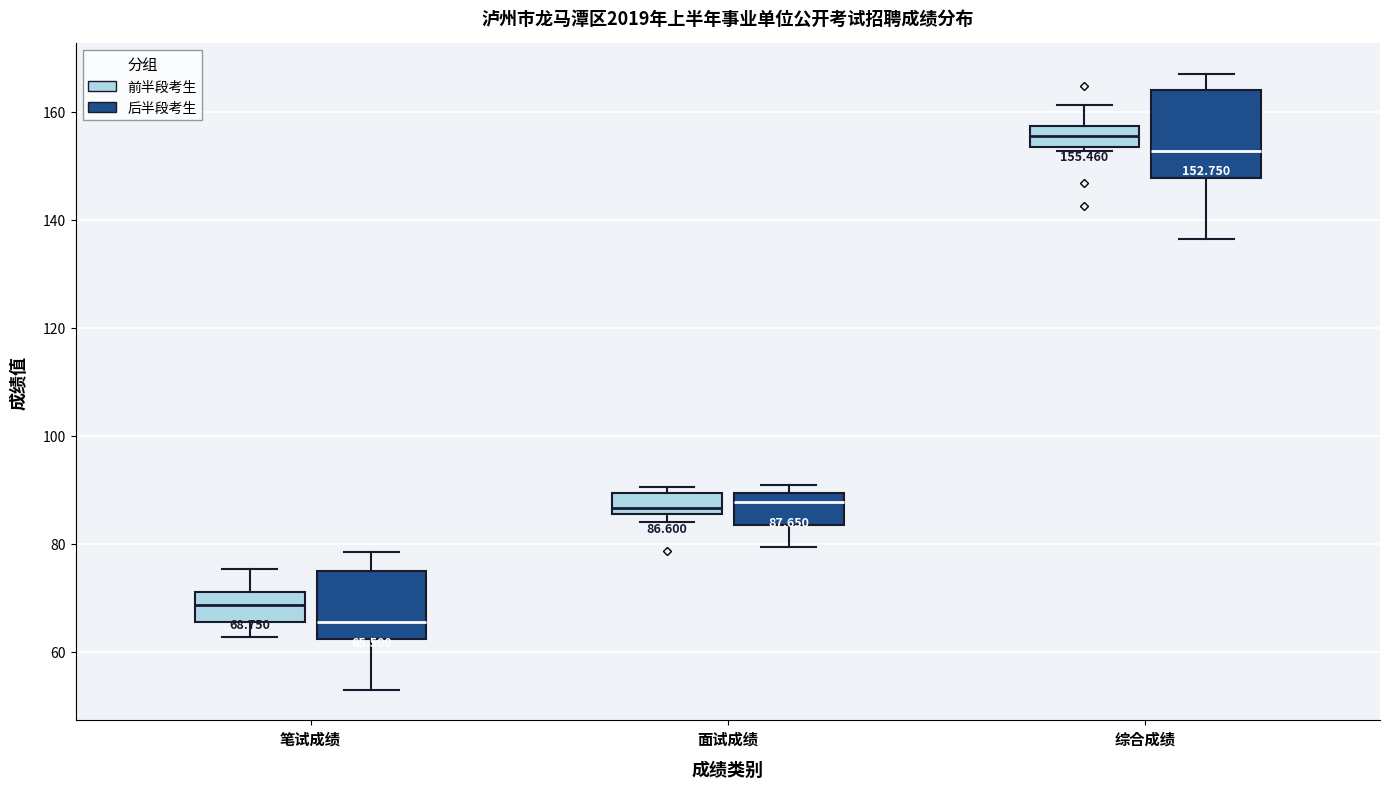

Comparing the boxes themselves (not the whiskers), which one is the tallest?

综合成绩 (后半段考生)